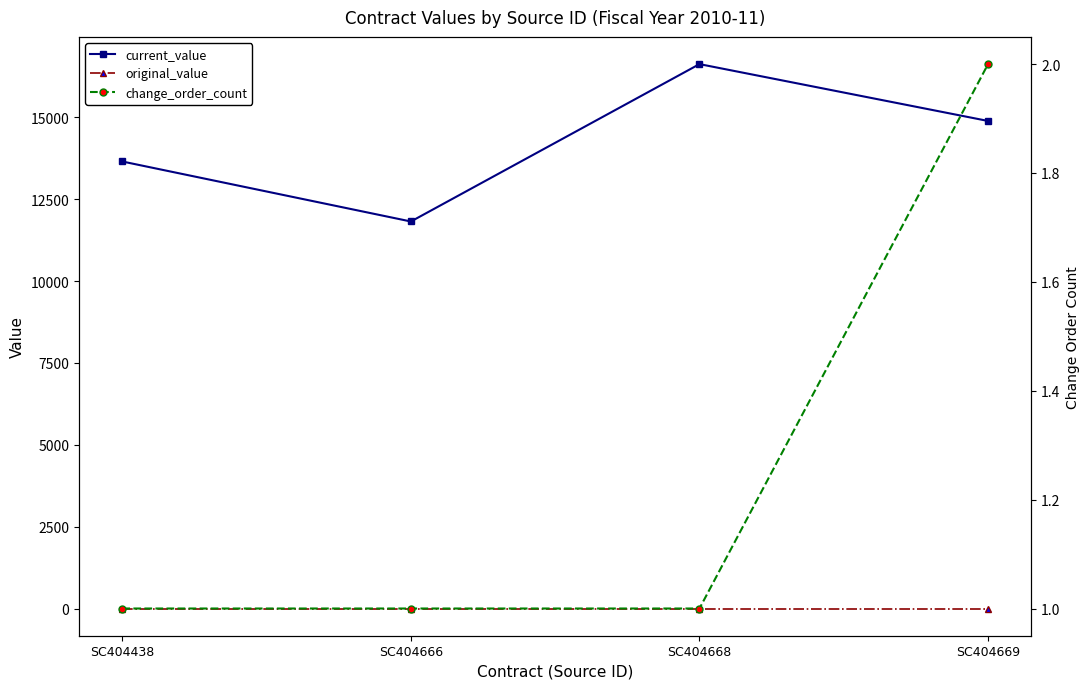

How many lines are shown in the chart?

3